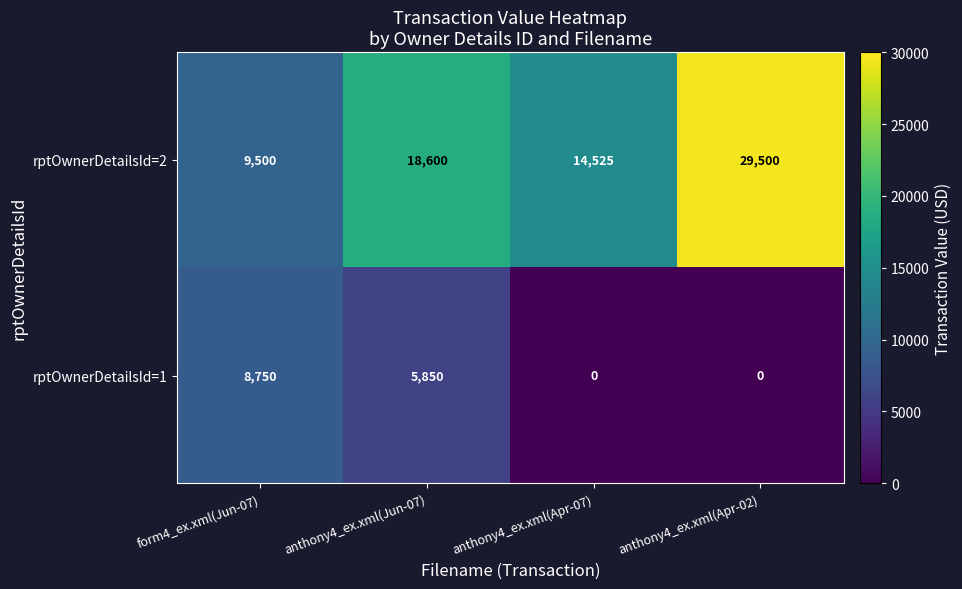

What is the maximum value shown in the chart?

29500